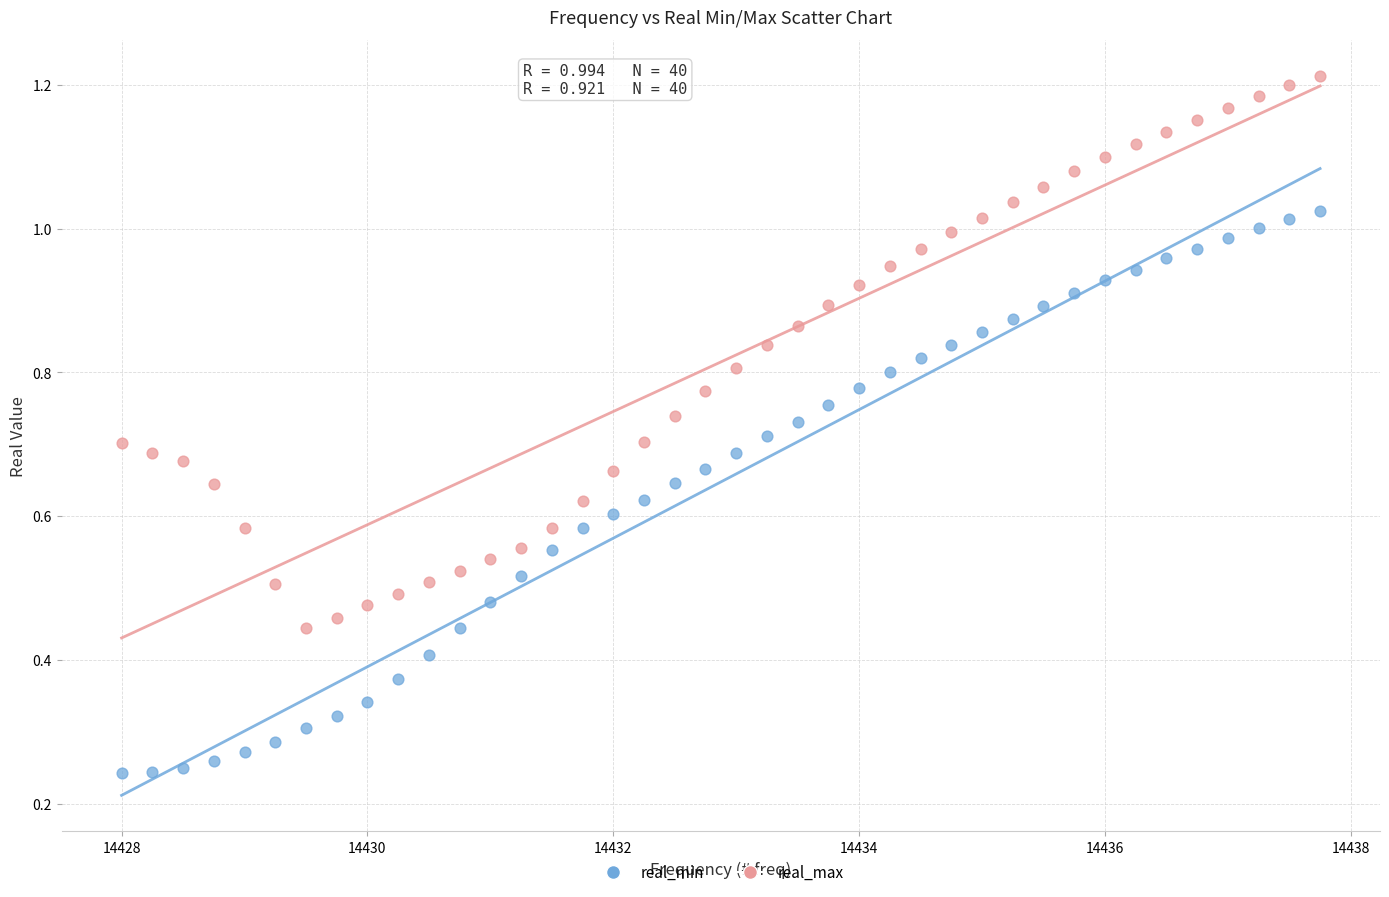

Which series reaches the maximum Y coordinate?

real_max